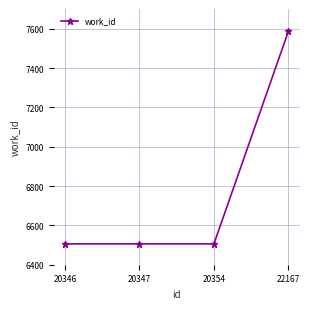

True or false: there are more than 2 points higher than both neighbors.

False